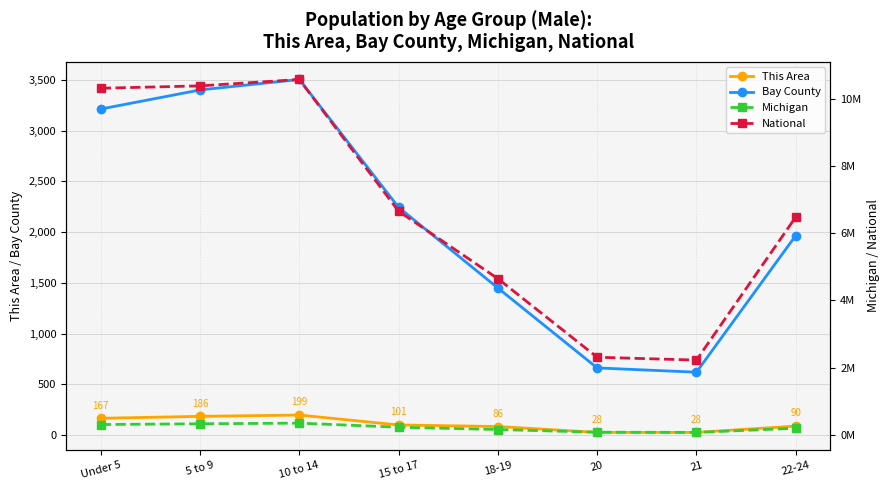

At which label does National first exceed 6656209?

Under 5